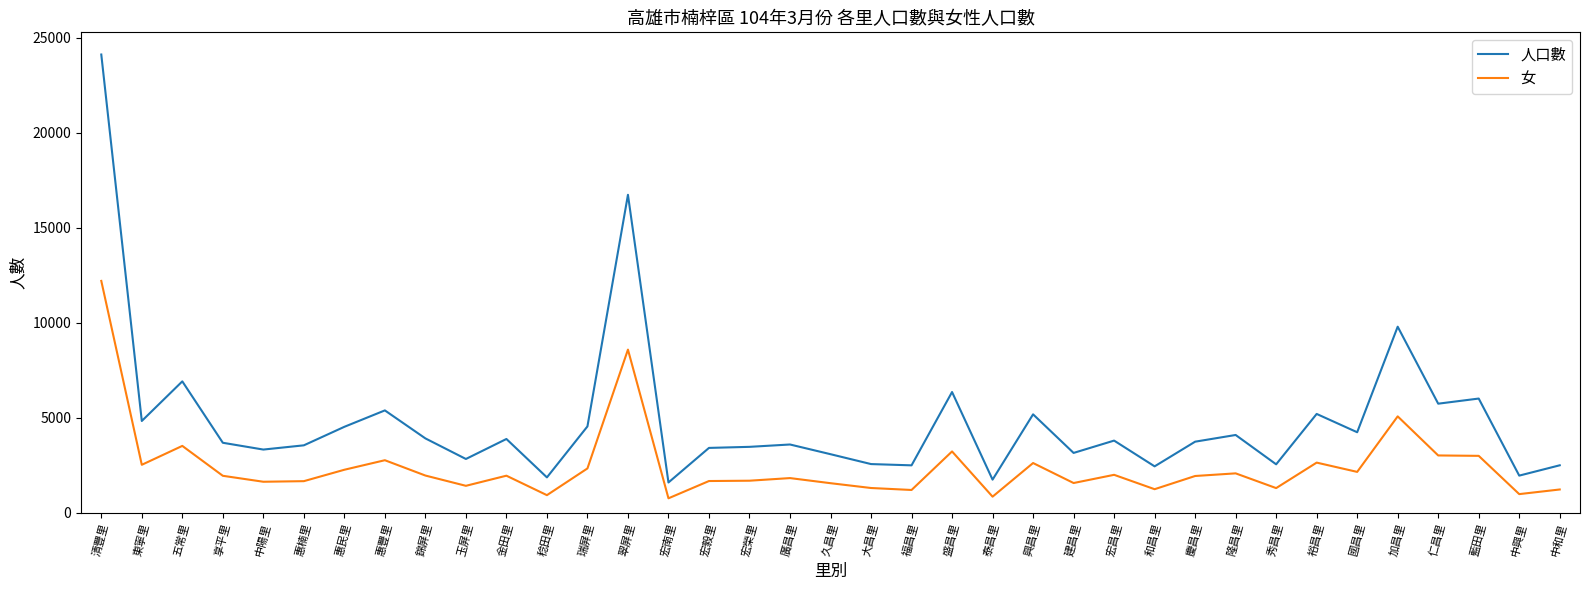

What is the difference between the highest and lowest values at 惠豐里?

2623